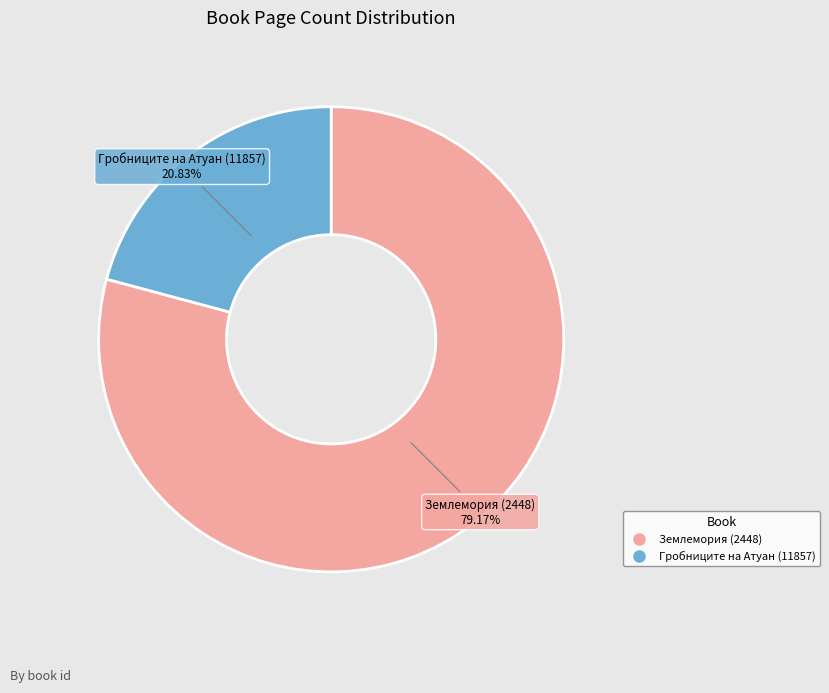

Is it true that Гробниците на Атуан (11857) is 21% of the pie?

True